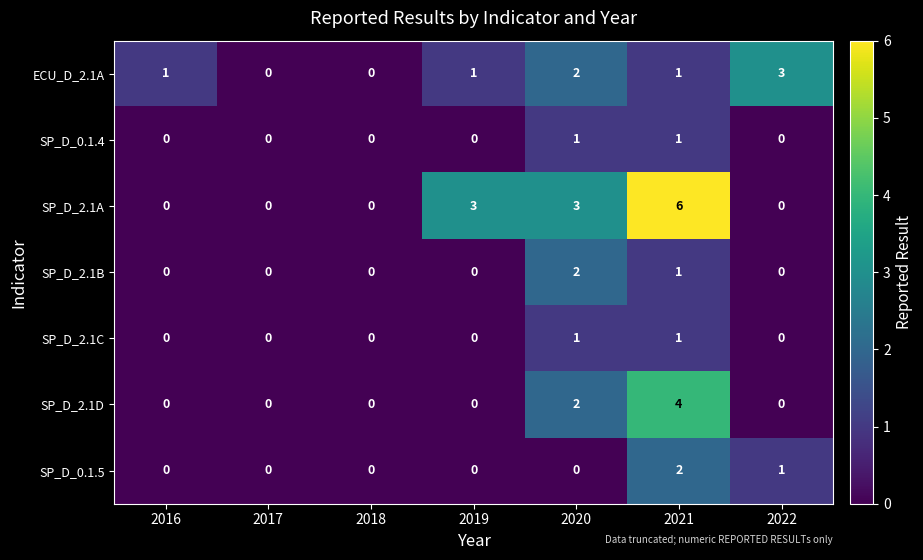

True or false: SP_D_2.1A has a value of 3 at 2018.

False